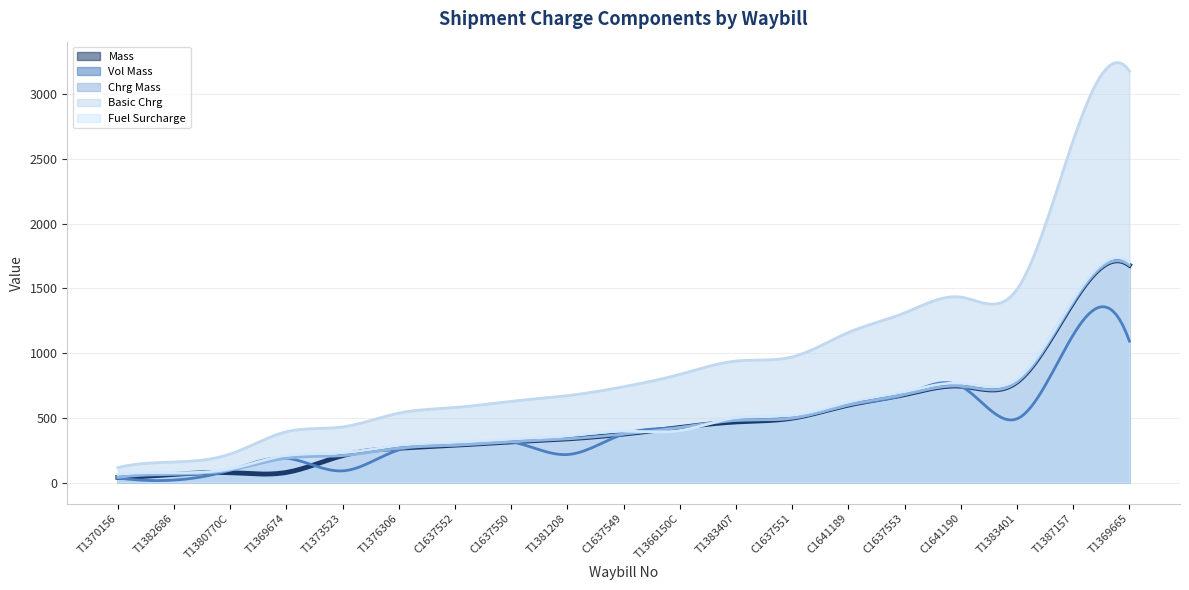

True or false: Basic Chrg and Vol Mass intersect in this chart.

False